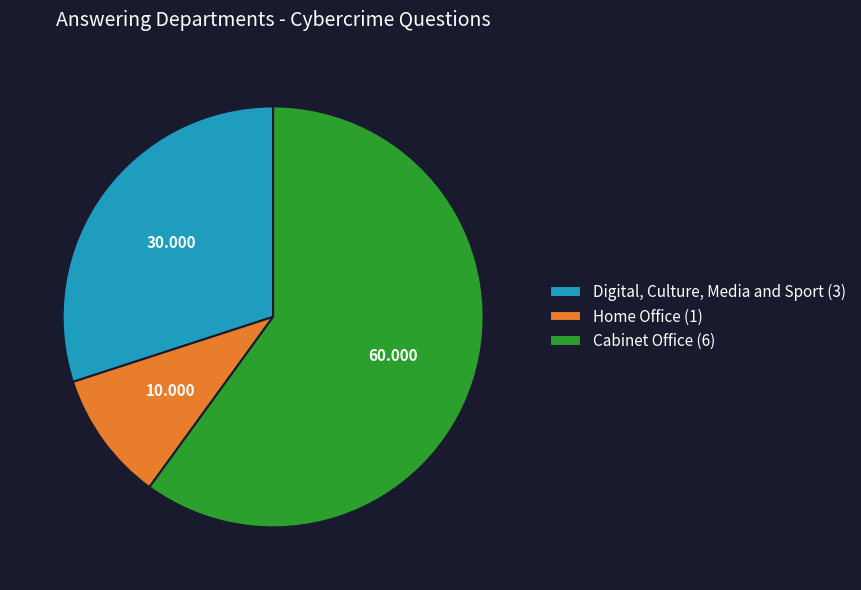

Which slice is the largest?

Cabinet Office (6)